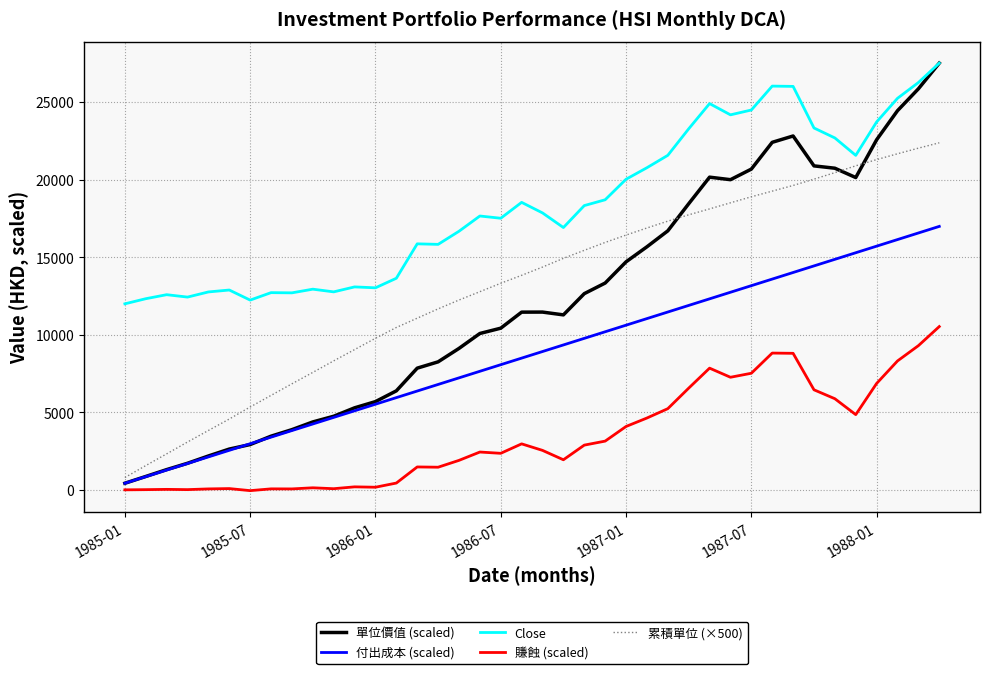

True or false: 賺蝕 (scaled) and Close cross at least once.

False